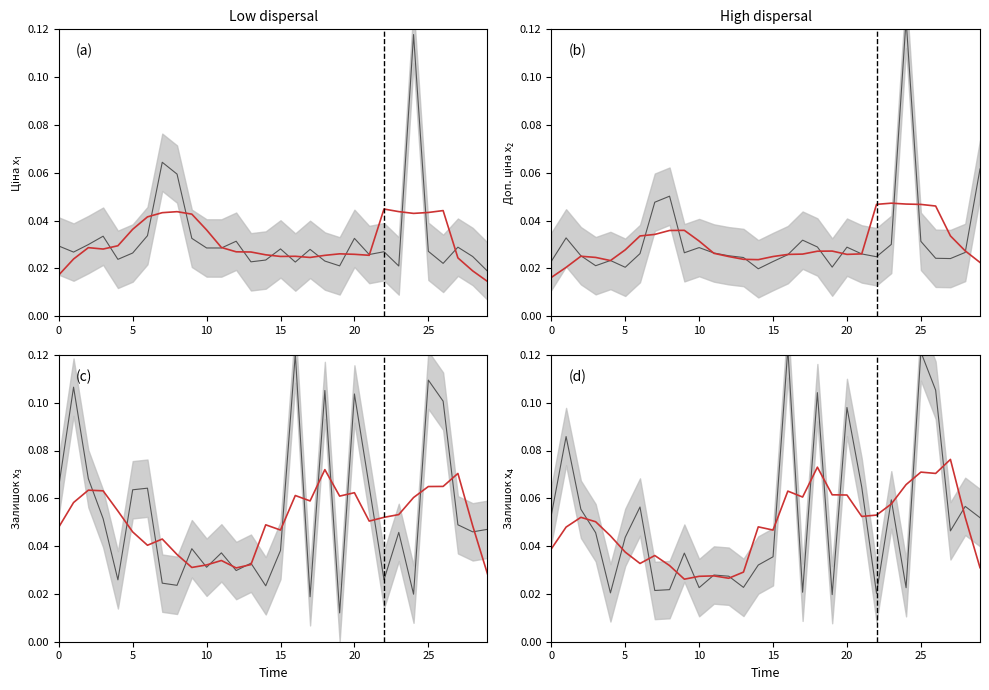

List the series in order of their peak value, highest first.

Observed, Trend